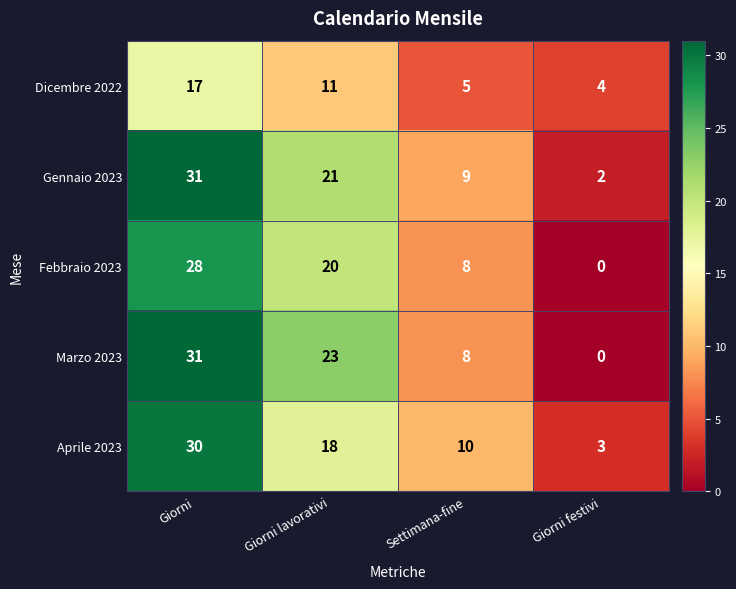

At which category does the chart reach its peak across all series?

Giorni